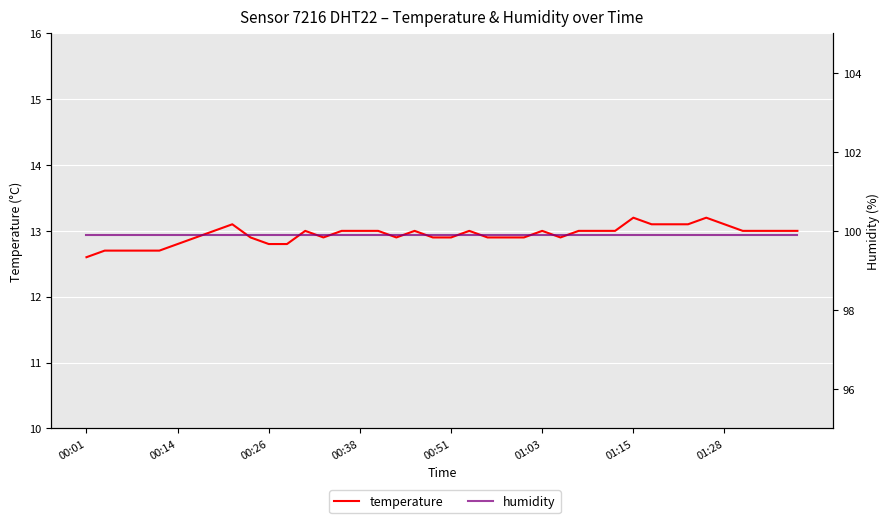

At how many categories does at least one series exceed 52?

40